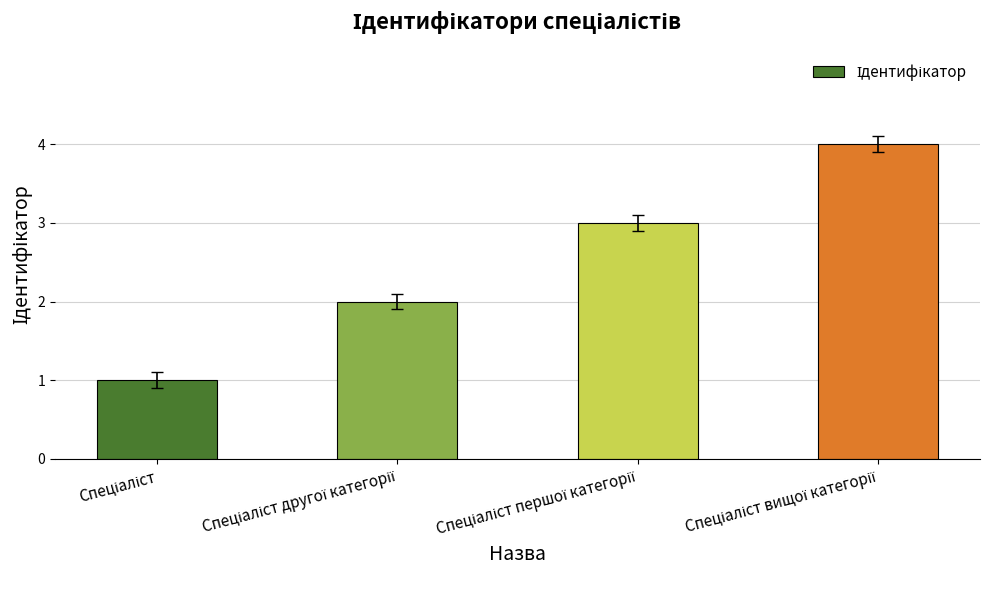

How many bars are there in total?

4